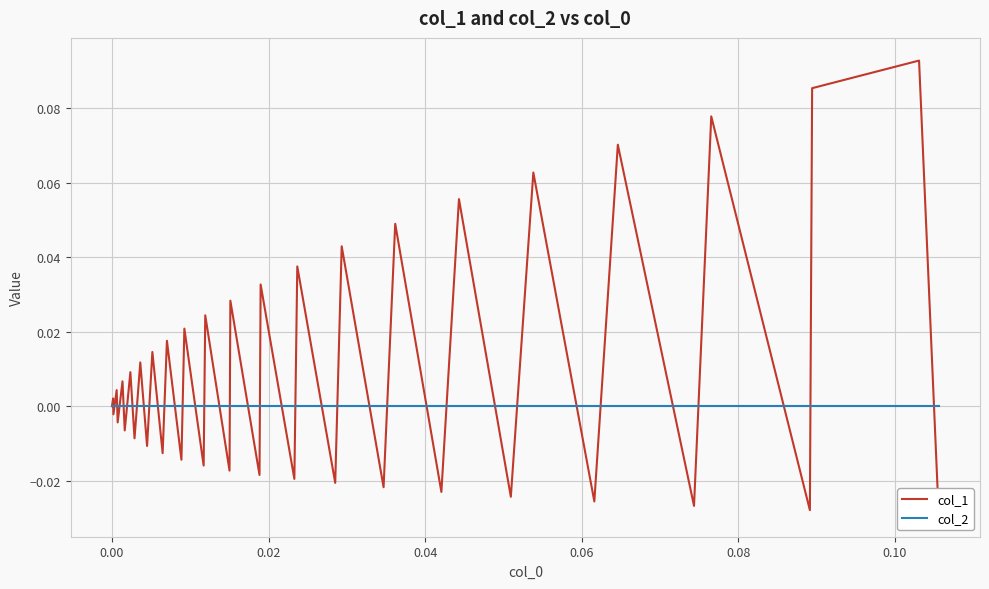

What are all the series names shown in the legend?

col_1, col_2